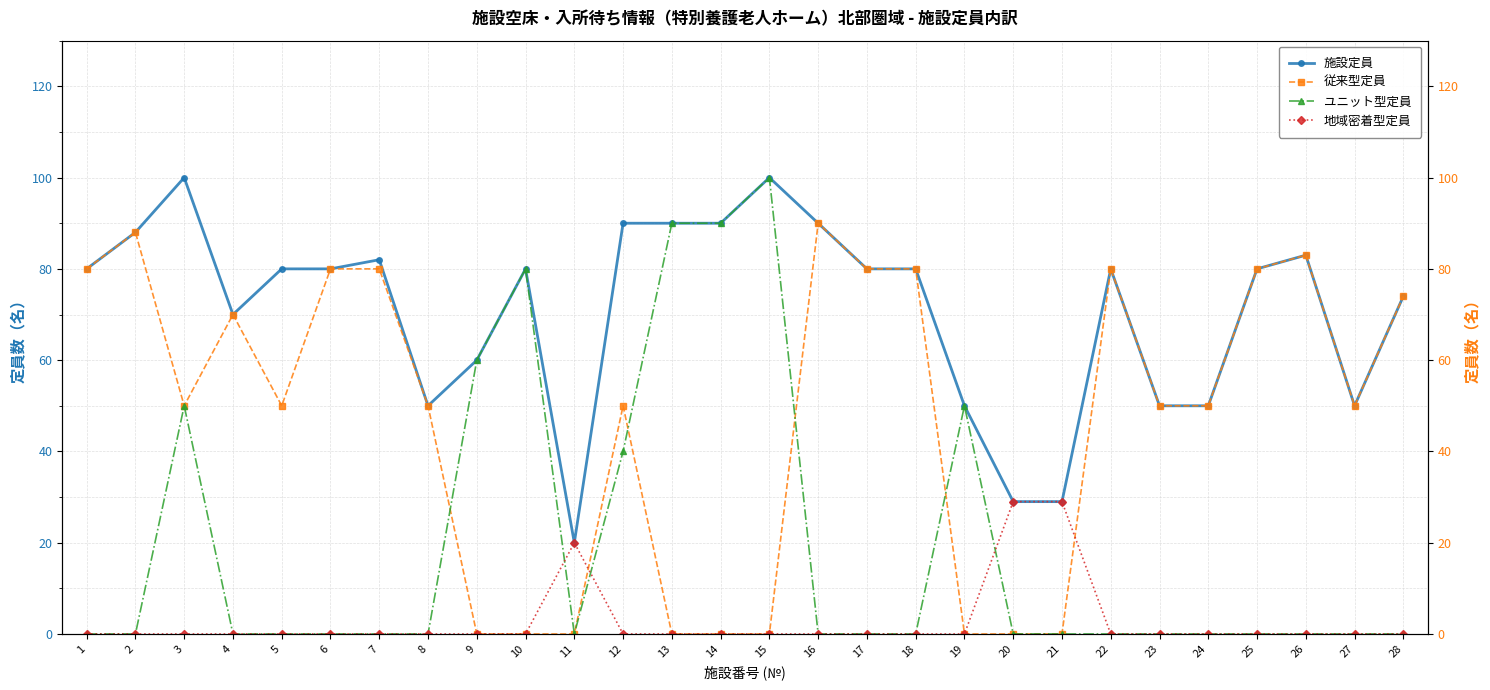

How many lines are shown in the chart?

4